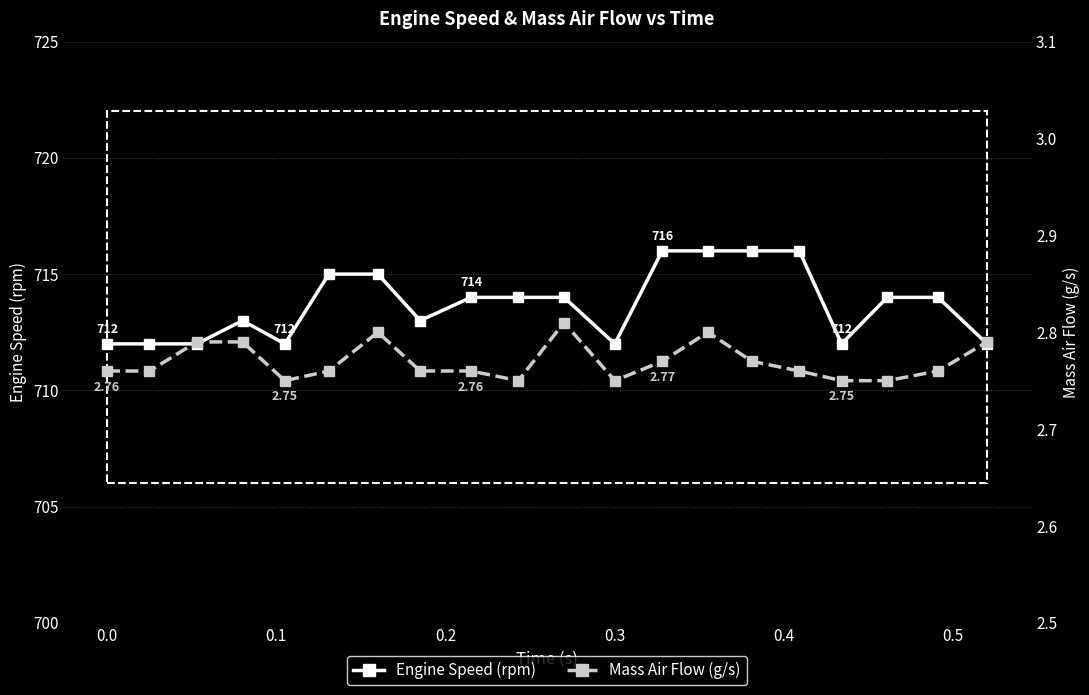

True or false: Engine Speed (rpm) has a value of 712 at 0.0.

True